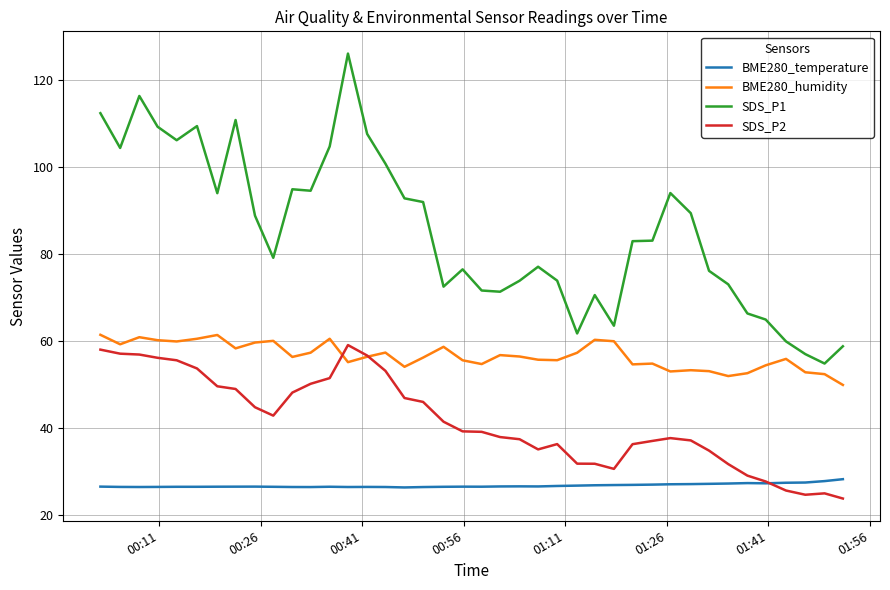

True or false: SDS_P1 and BME280_temperature intersect in this chart.

False